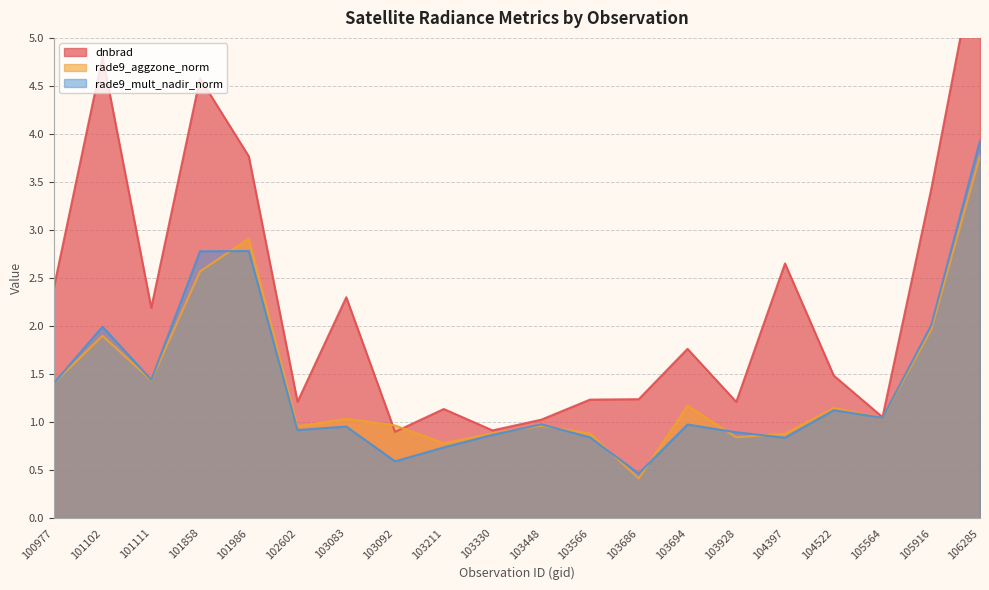

Reading right to left, transcribe all the data shown in this chart.

dnbrad: 6.1	3.4	1.1	1.5	2.7	1.2	1.8	1.2	1.2	1.0	0.9	1.1	0.9	2.3	1.2	3.8	4.6	2.2	4.8	2.4
rade9_aggzone_norm: 3.8	2.0	1.0	1.1	0.9	0.8	1.2	0.4	0.9	1.0	0.9	0.8	1.0	1.0	1.0	2.9	2.6	1.4	1.9	1.4
rade9_mult_nadir_norm: 3.9	2.0	1.0	1.1	0.8	0.9	1.0	0.5	0.8	1.0	0.9	0.7	0.6	1.0	0.9	2.8	2.8	1.4	2.0	1.4